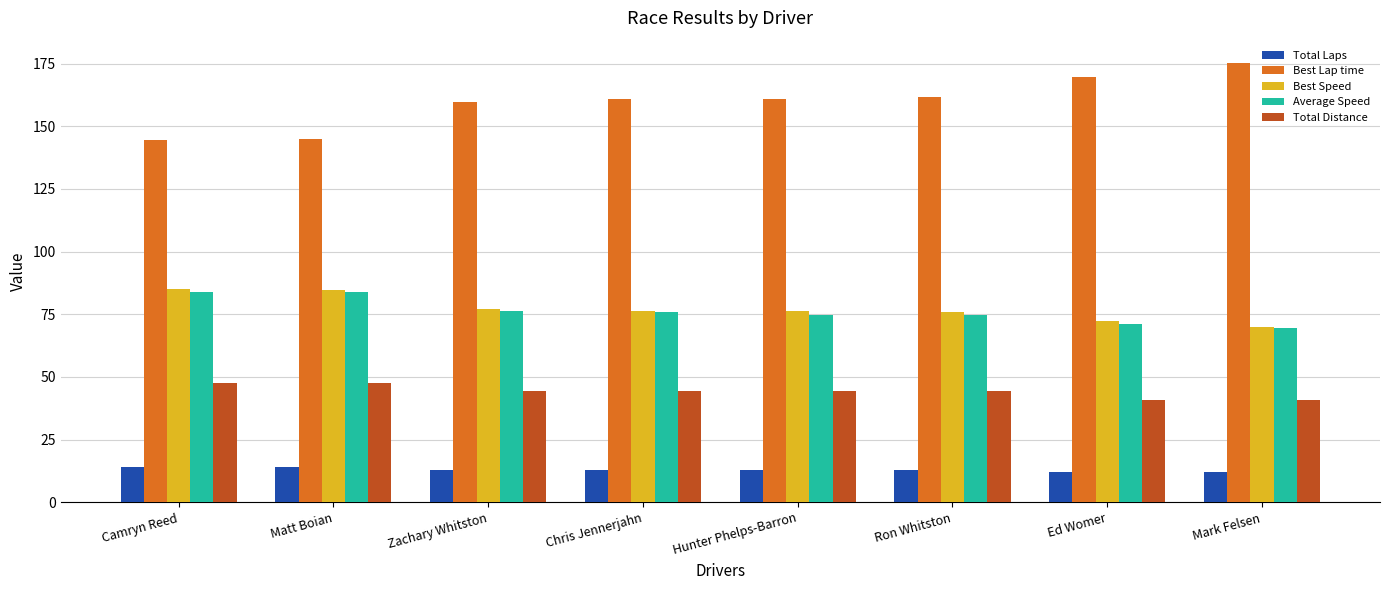

The value of Best Speed at Camryn Reed is 19.6. True or false?

False